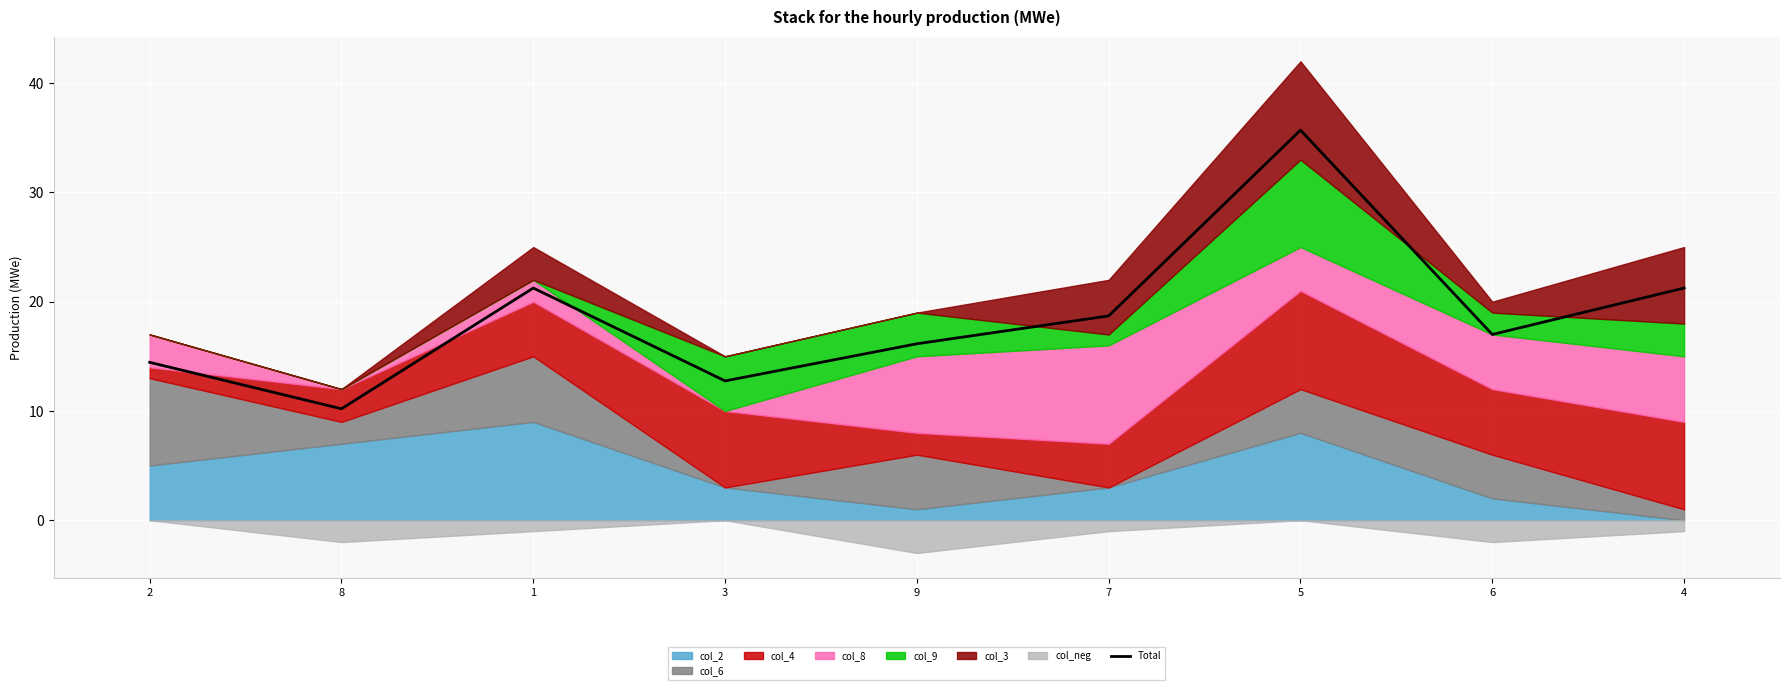

List the labels in order of value, largest first.

5, 1, 4, 7, 6, 9, 2, 3, 8